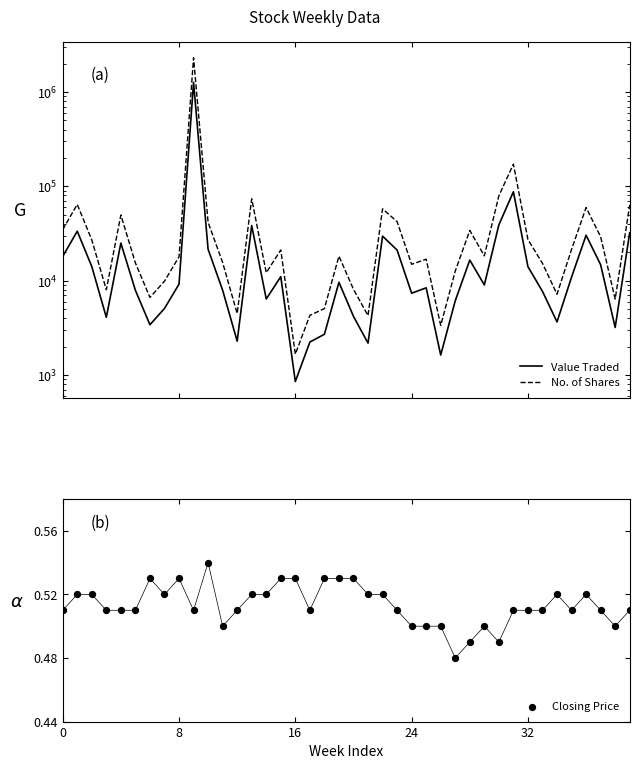

At how many categories does at least one series exceed 1474220?

1